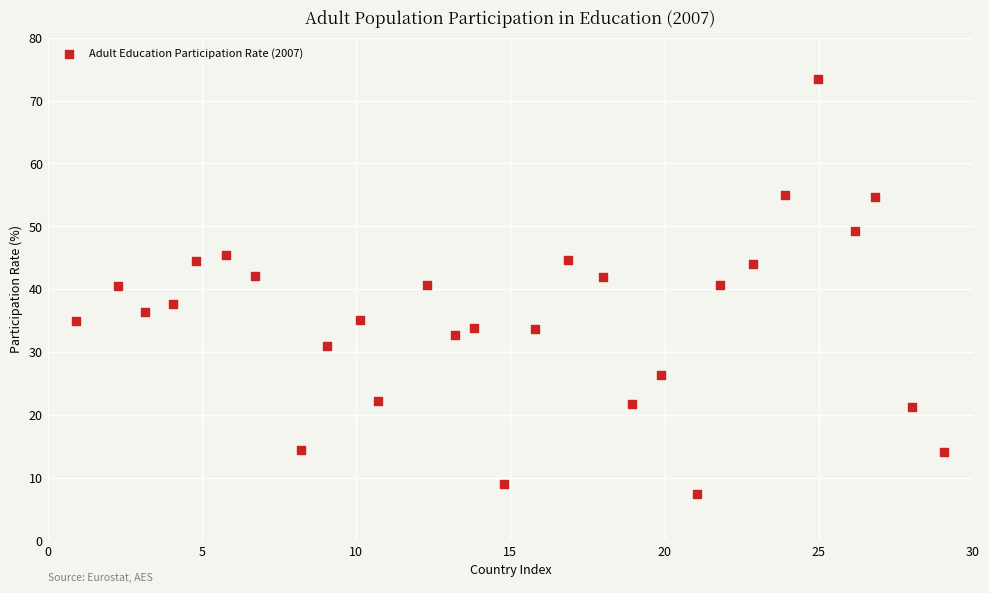

What is the range of Y values (max minus min)?

66.0